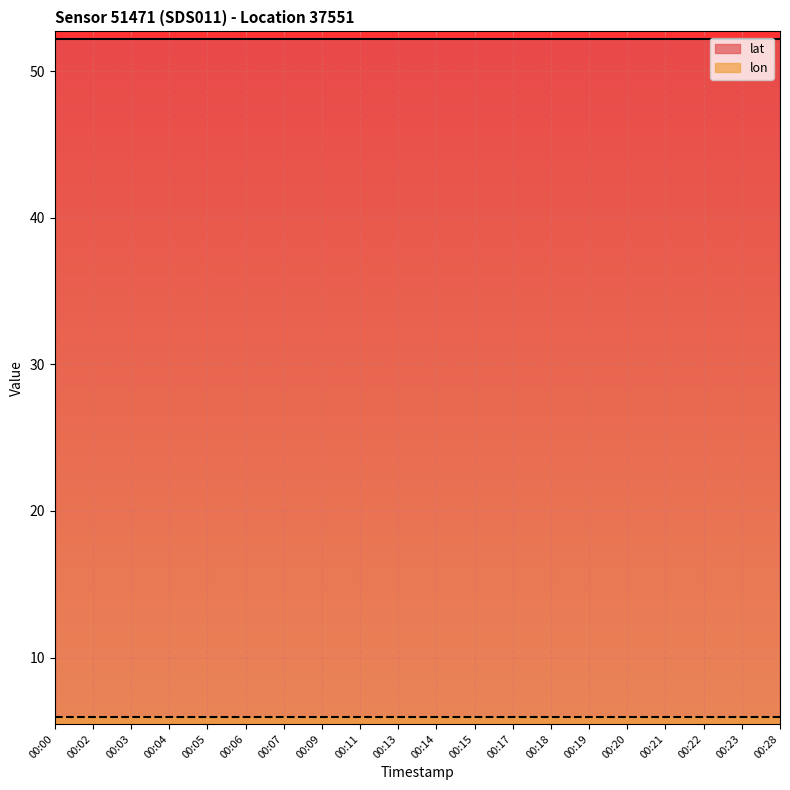

At how many categories does at least one series exceed 9?

20